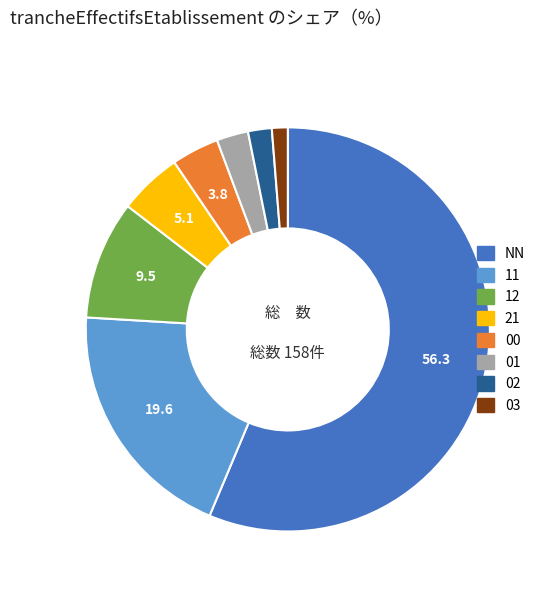

Which has a higher value, NN or 12?

NN